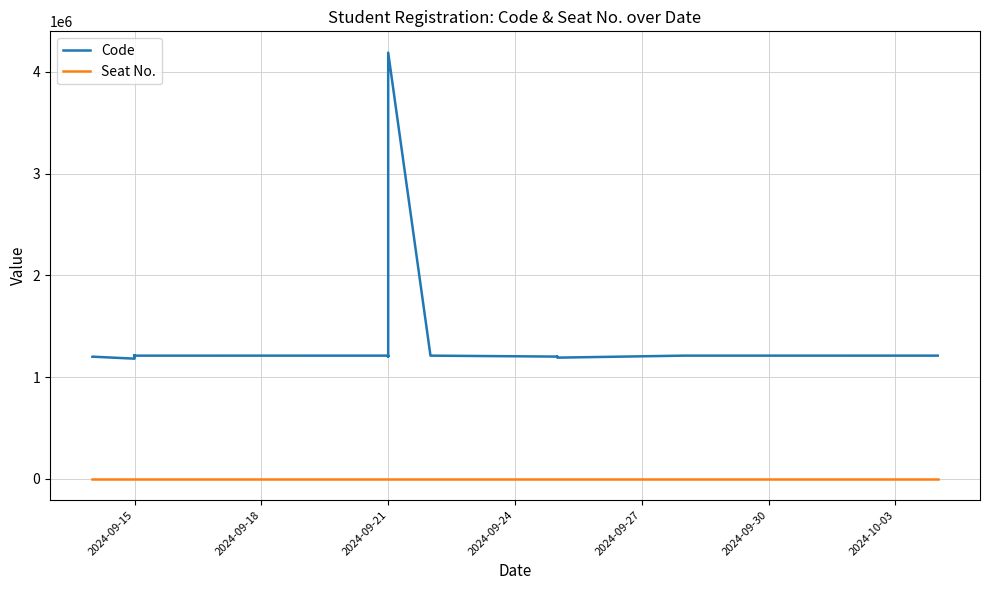

True or false: Seat No. and Code intersect in this chart.

False